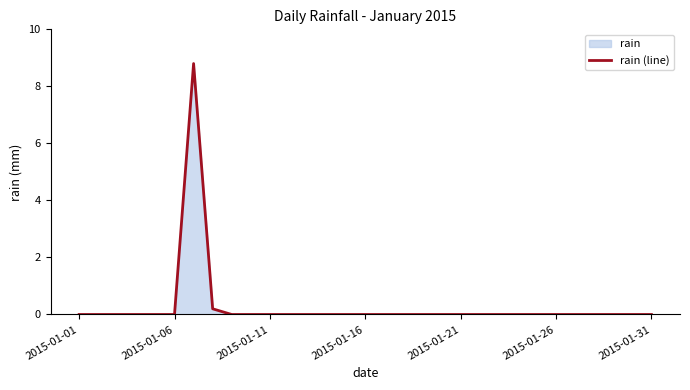

Reading left to right, what are all the values shown in this chart?

0.0	0.0	0.0	0.0	0.0	0.0	8.8	0.2	0.0	0.0	0.0	0.0	0.0	0.0	0.0	0.0	0.0	0.0	0.0	0.0	0.0	0.0	0.0	0.0	0.0	0.0	0.0	0.0	0.0	0.0	0.0